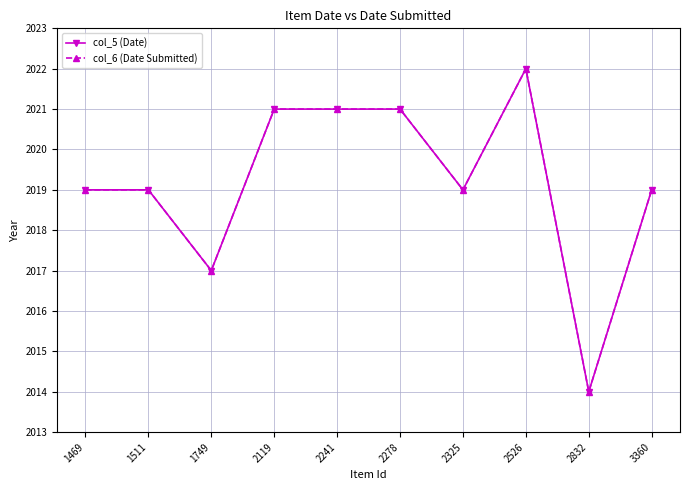

Is the value of col_5 (Date) at 2278 greater than the value of col_6 (Date Submitted) at 1511?

Yes